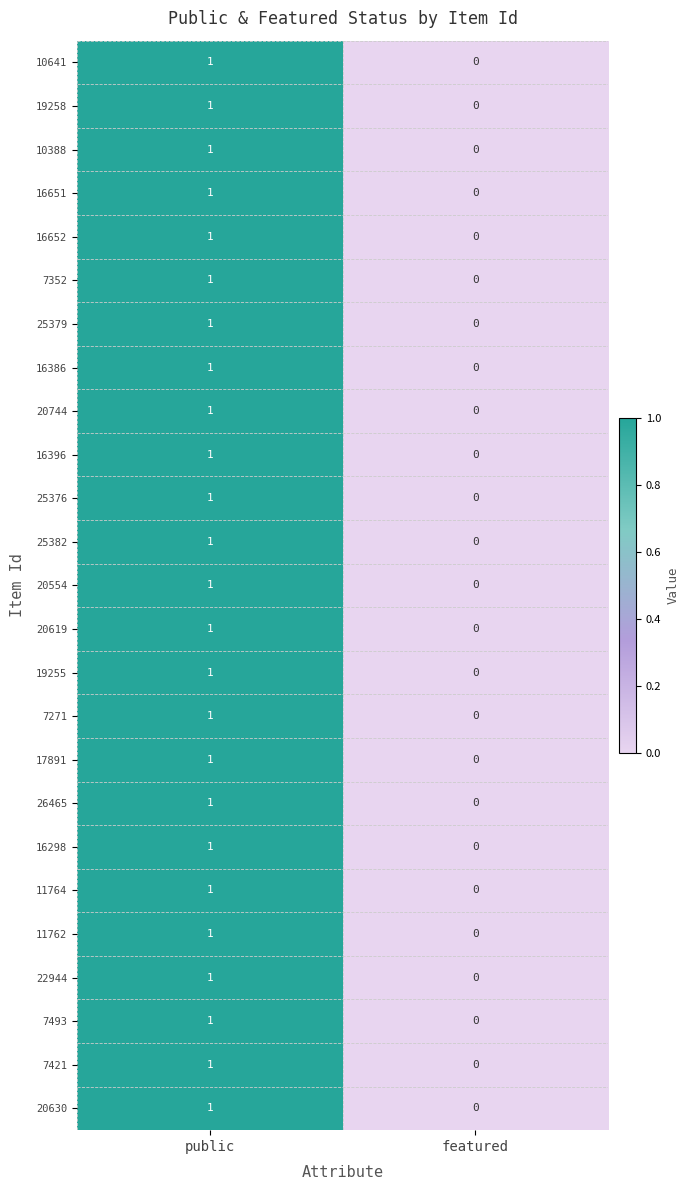

What is the greatest value displayed?

1